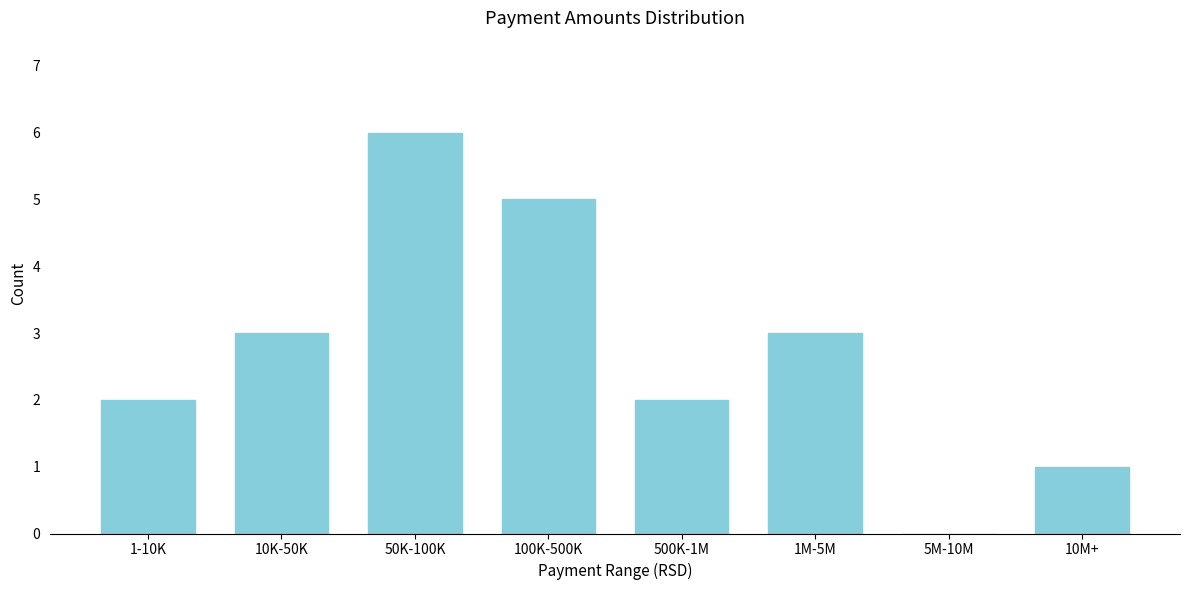

Reading left to right, transcribe all the data shown in this chart.

1-10K=2	10K-50K=3	50K-100K=6	100K-500K=5	500K-1M=2	1M-5M=3	5M-10M=0	10M+=1